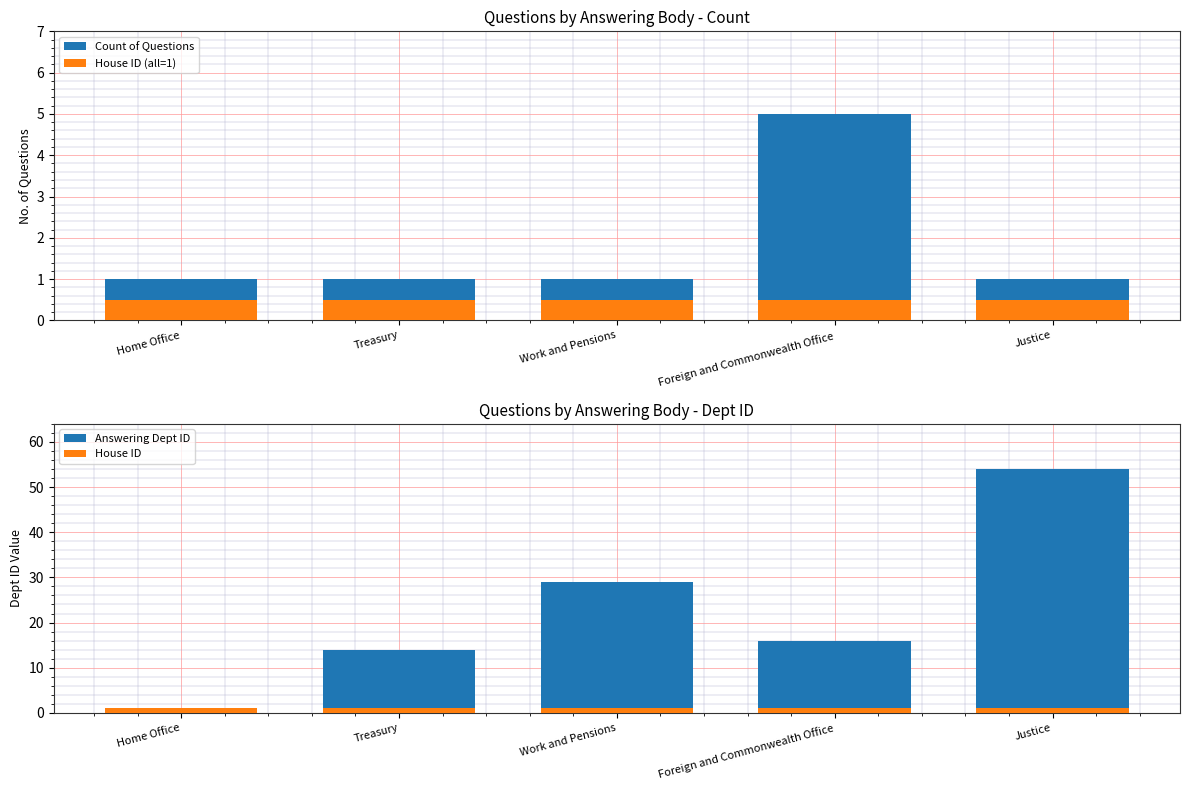

Reading right to left, extract all data points from this chart.

Count of Questions: Justice=1.0	Foreign and Commonwealth Office=5.0	Work and Pensions=1.0	Treasury=1.0	Home Office=1.0
House ID (all=1): Justice=0.5	Foreign and Commonwealth Office=0.5	Work and Pensions=0.5	Treasury=0.5	Home Office=0.5
Answering Dept ID: Justice=54.0	Foreign and Commonwealth Office=16.0	Work and Pensions=29.0	Treasury=14.0	Home Office=1.0
House ID: Justice=1.0	Foreign and Commonwealth Office=1.0	Work and Pensions=1.0	Treasury=1.0	Home Office=1.0